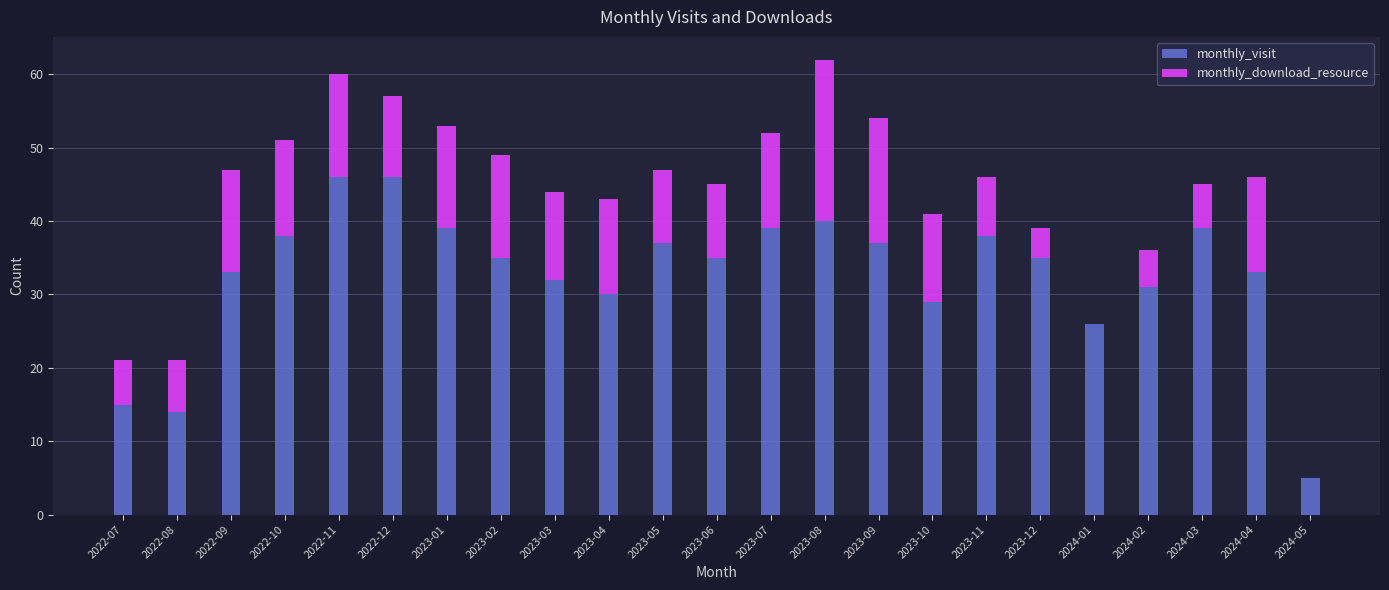

What is the sum of all monthly_visit values?

752